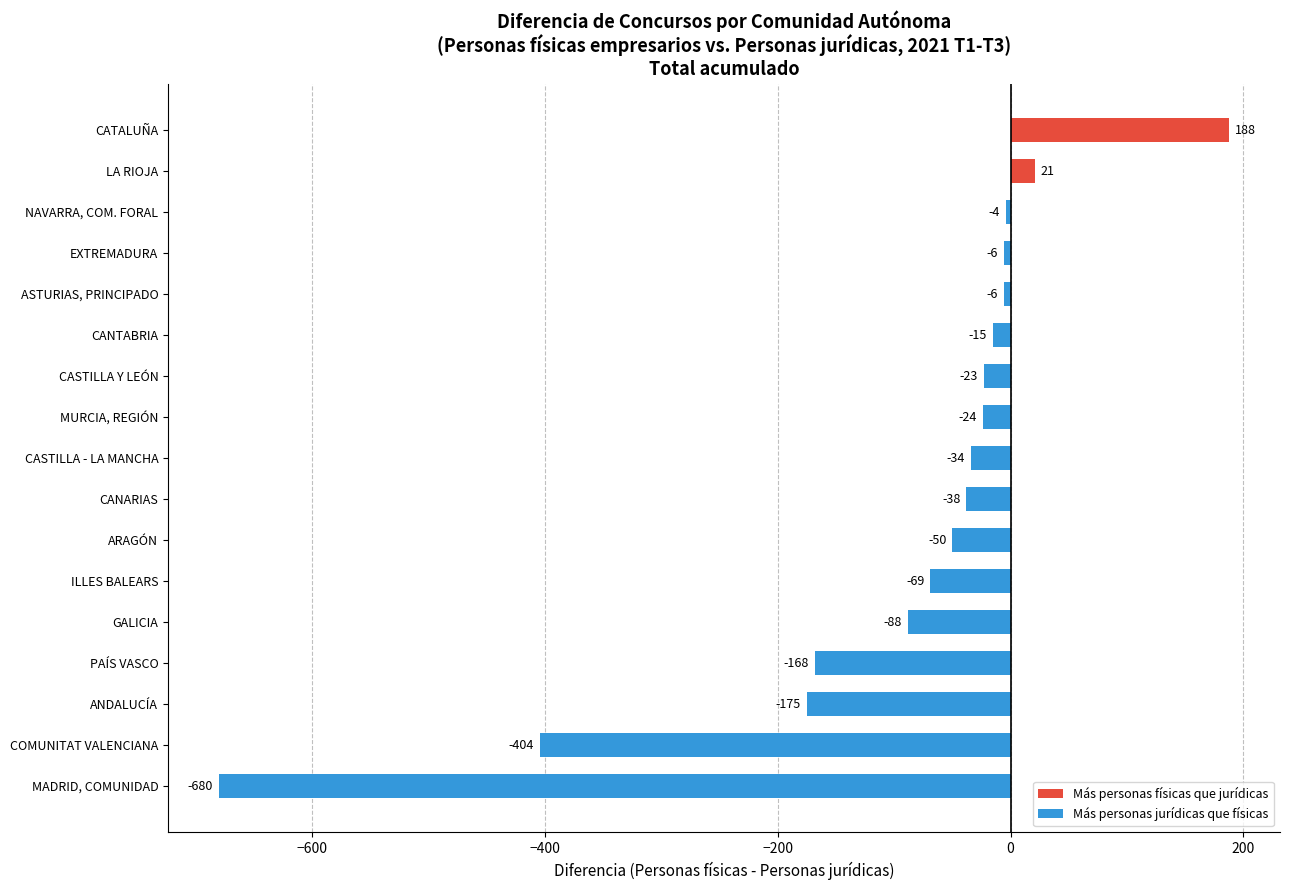

The value at LA RIOJA is 21. True or false?

True